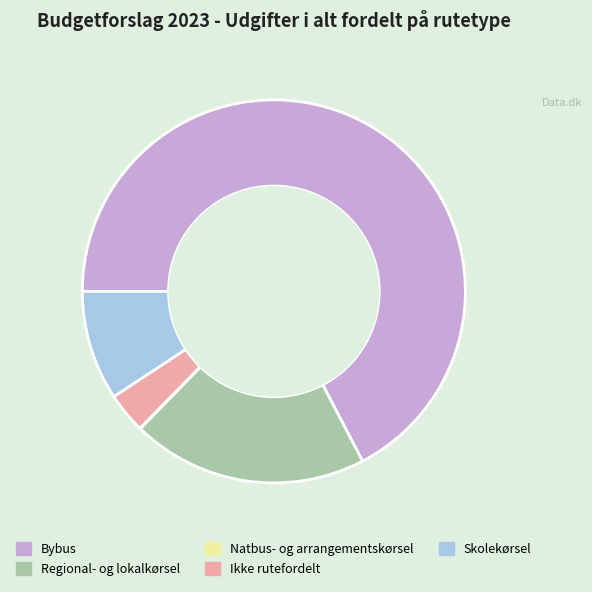

Is it true that Regional- og lokalkørsel is 20% of the pie?

True